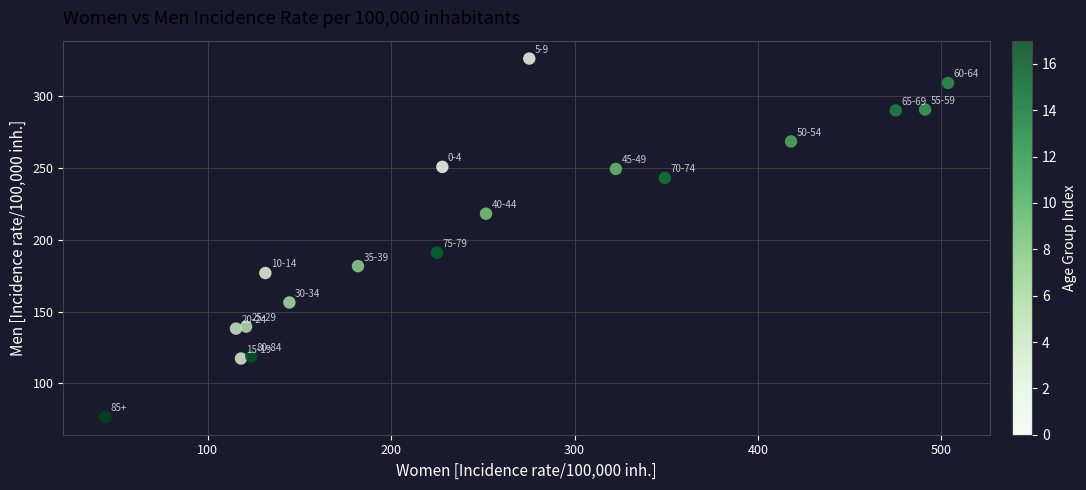

What Y value in the scatter plot is closest to 201?

191.1